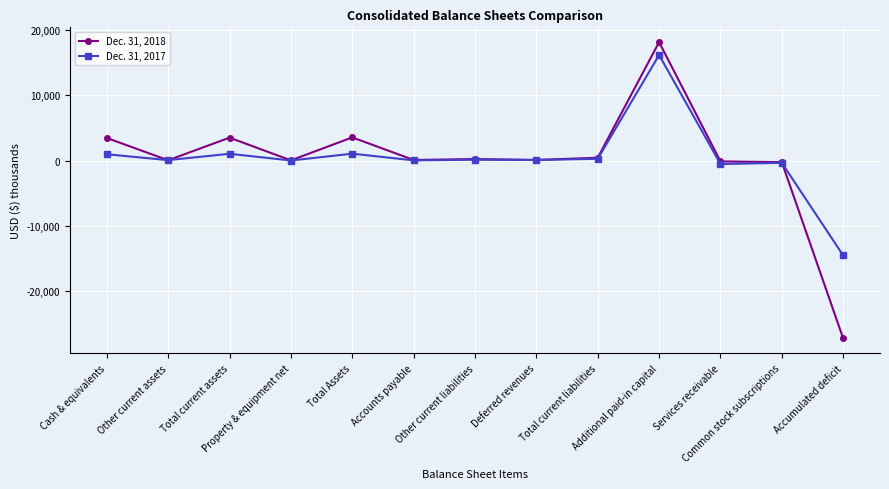

What is the smallest value displayed?

-27222